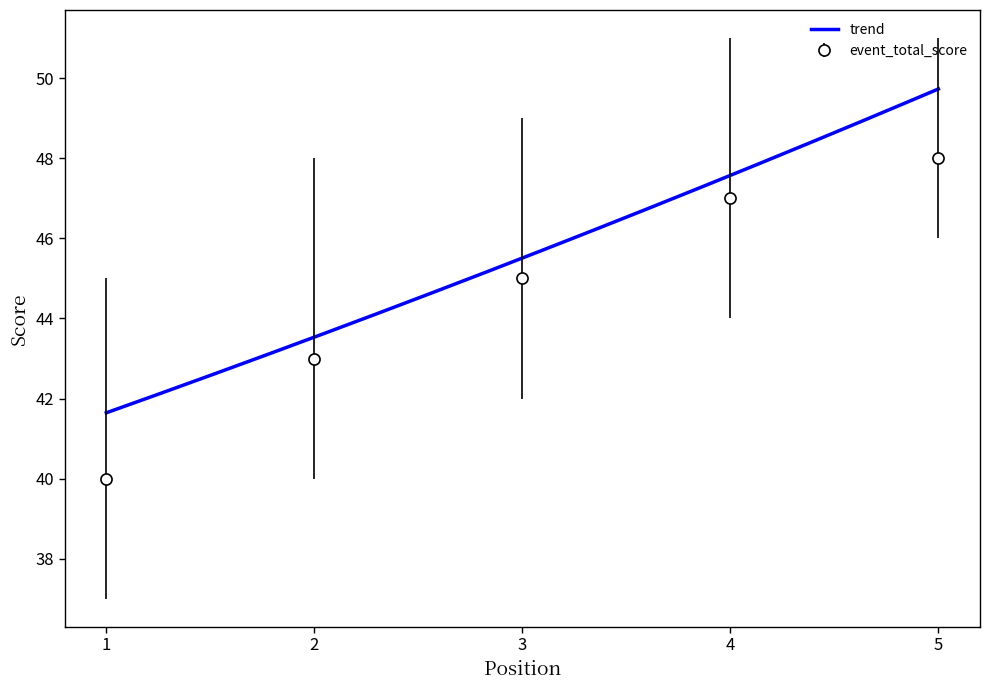

True or false: event_total_score has more than 2 points higher than both neighbors.

False